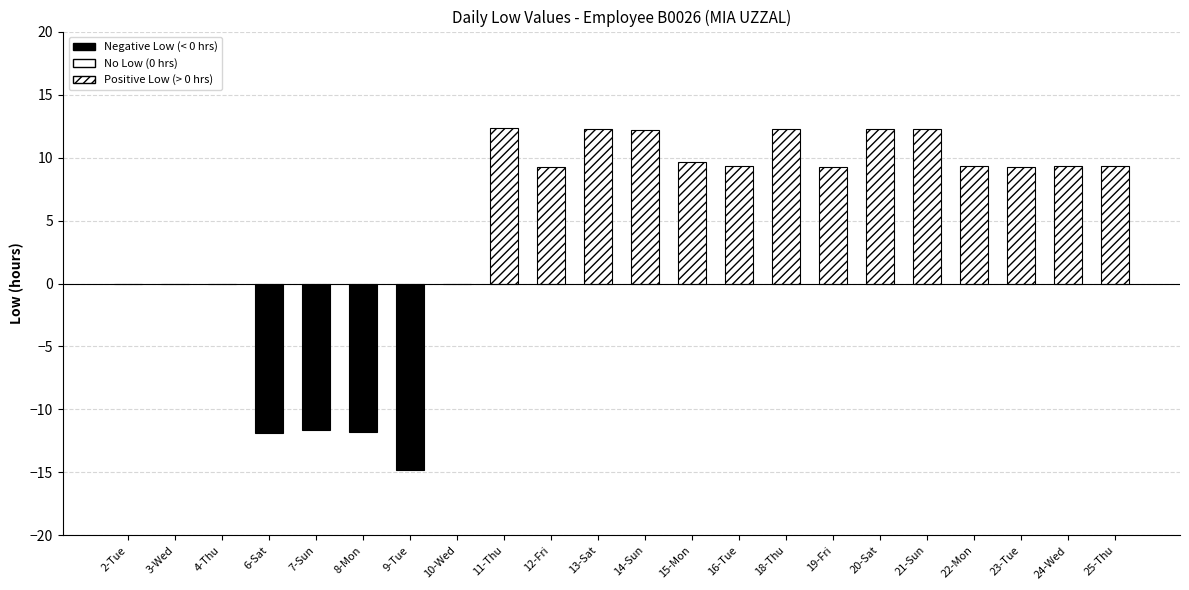

Which has a higher value, 7-Sun or 13-Sat?

13-Sat